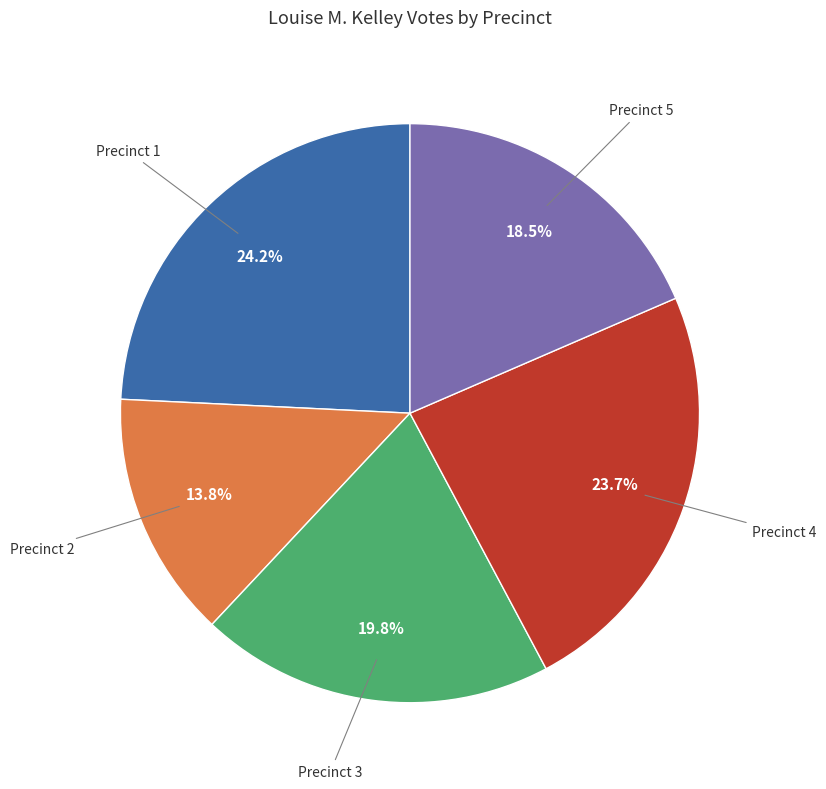

Is there a majority slice in this chart?

No